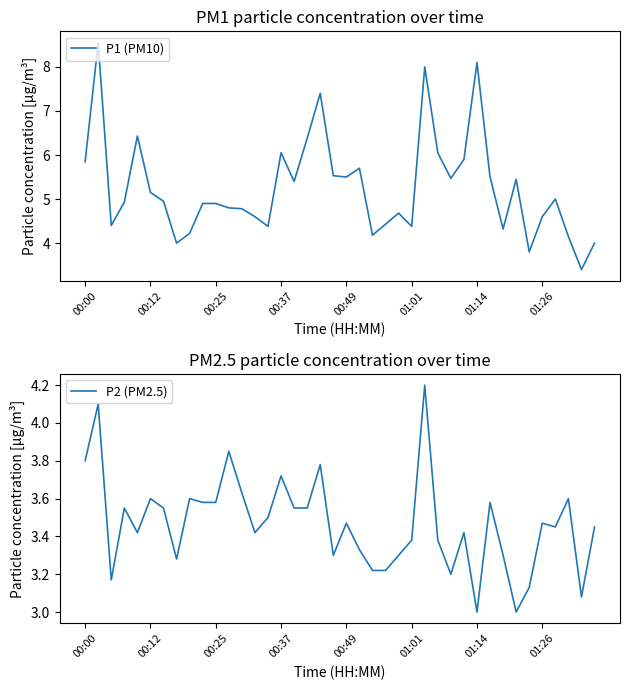

Reading left to right, list all the values displayed in this chart.

P1 (PM10): 5.8	8.6	4.4	4.9	6.4	5.2	5.0	4.0	4.2	4.9	4.9	4.8	4.8	4.6	4.4	6.0	5.4	6.4	7.4	5.5	5.5	5.7	4.2	4.4	4.7	4.4	8.0	6.0	5.5	5.9	8.1	5.5	4.3	5.5	3.8	4.6	5.0	4.2	3.4	4.0
P2 (PM2.5): 3.8	4.1	3.2	3.5	3.4	3.6	3.5	3.3	3.6	3.6	3.6	3.9	3.6	3.4	3.5	3.7	3.5	3.5	3.8	3.3	3.5	3.3	3.2	3.2	3.3	3.4	4.2	3.4	3.2	3.4	3.0	3.6	3.3	3.0	3.1	3.5	3.5	3.6	3.1	3.5